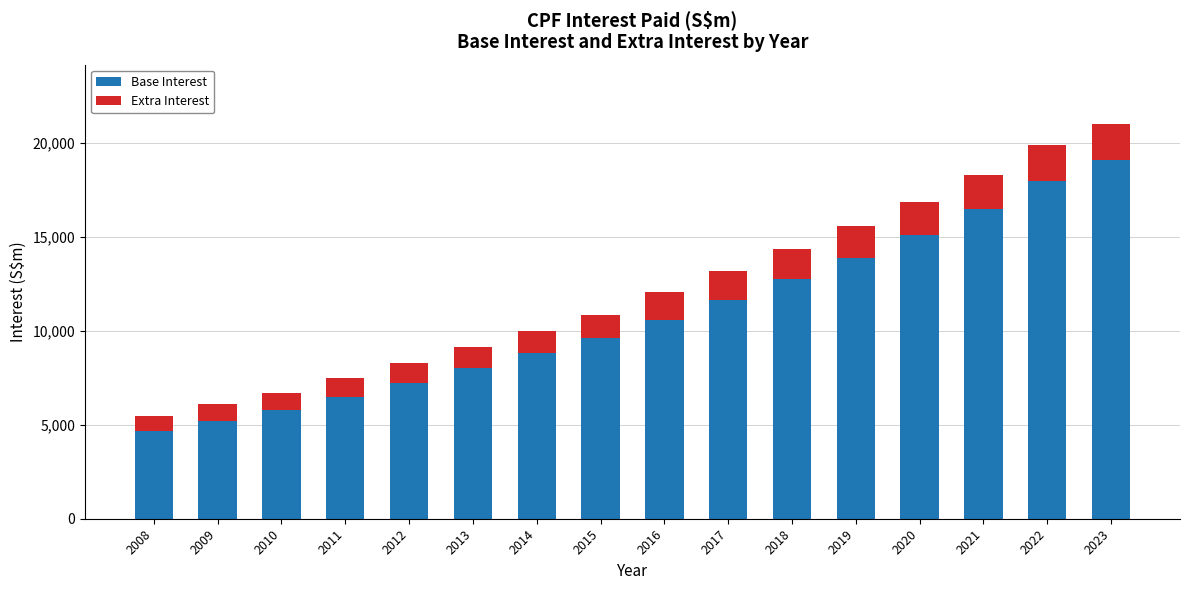

What is the sum of all Base Interest values?

173315.0